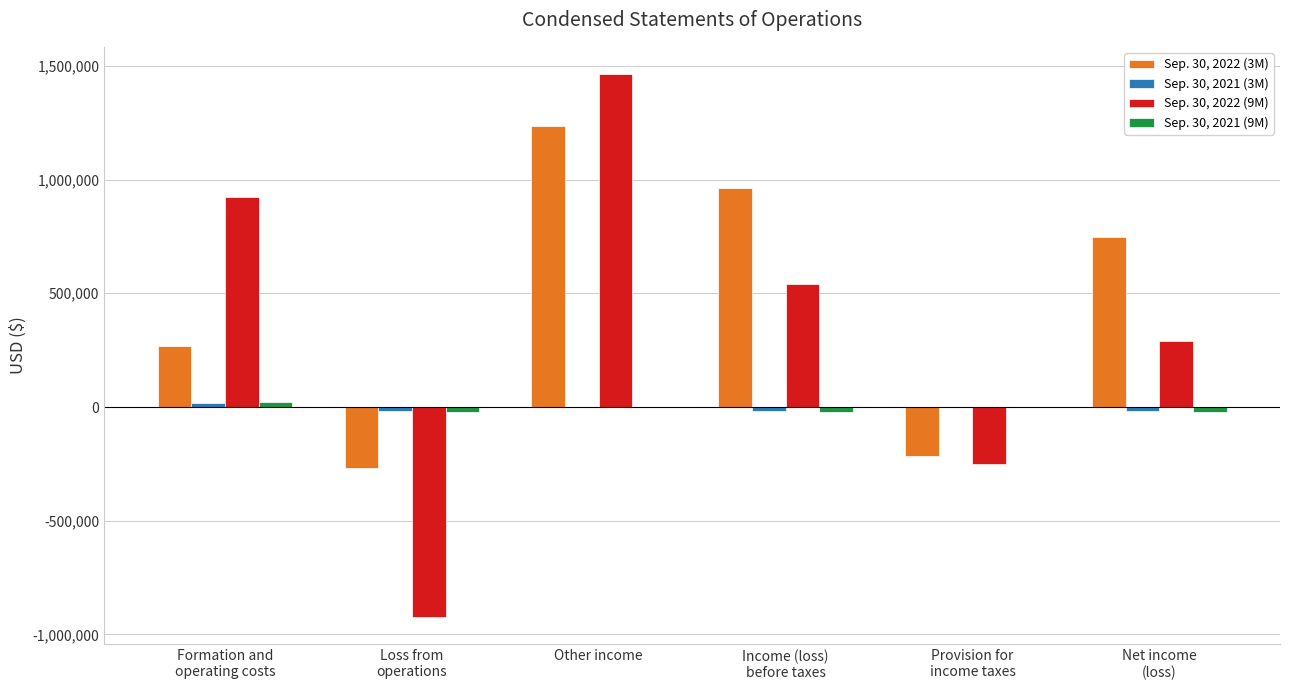

Which series has the largest total across all categories?

Sep. 30, 2022 (3M)